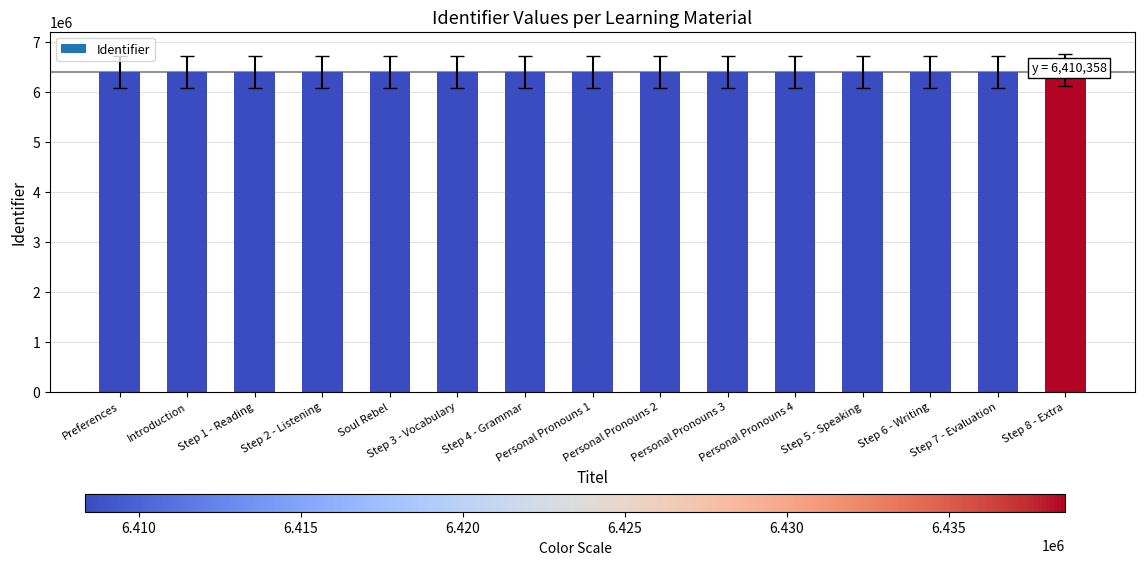

What is the difference between the maximum and minimum values?

30259